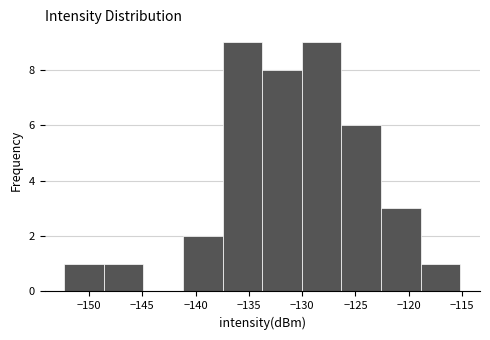

Reading left to right, list every bar in this chart as the range it spans on the x-axis followed by its height. Neither the bar edges nor the heights are printed on the chart, so give them approximately, as read against the axes.

-152.5 to -148.5: 1
-148.5 to -145.0: 1
-145.0 to -141.0: 0
-141.0 to -137.5: 2
-137.5 to -133.5: 9
-133.5 to -130.0: 8
-130.0 to -126.5: 9
-126.5 to -122.5: 6
-122.5 to -119.0: 3
-119.0 to -115.0: 1